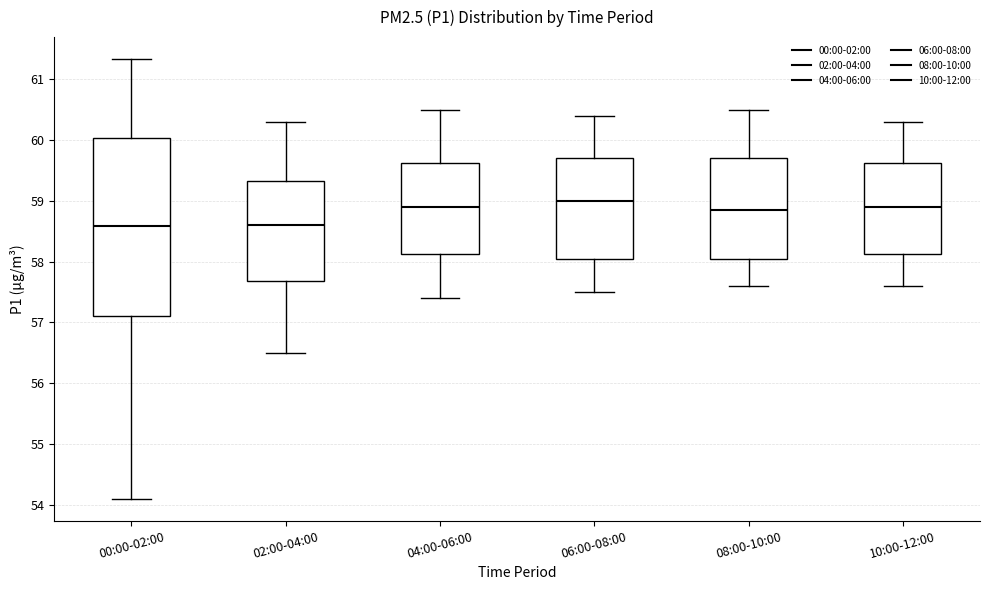

Reading left to right, read every box against the y-axis: the position of its median line, the range the box covers, and the ends of its whiskers. The values are not printed on the chart, so give them approximately, as read against the axis.

00:00-02:00: median 58.6, box 57.1 to 60.0, whiskers 54.1 to 61.3
02:00-04:00: median 58.6, box 57.7 to 59.3, whiskers 56.5 to 60.3
04:00-06:00: median 58.9, box 58.1 to 59.6, whiskers 57.4 to 60.5
06:00-08:00: median 59.0, box 58.1 to 59.7, whiskers 57.5 to 60.4
08:00-10:00: median 58.9, box 58.1 to 59.7, whiskers 57.6 to 60.5
10:00-12:00: median 58.9, box 58.1 to 59.6, whiskers 57.6 to 60.3